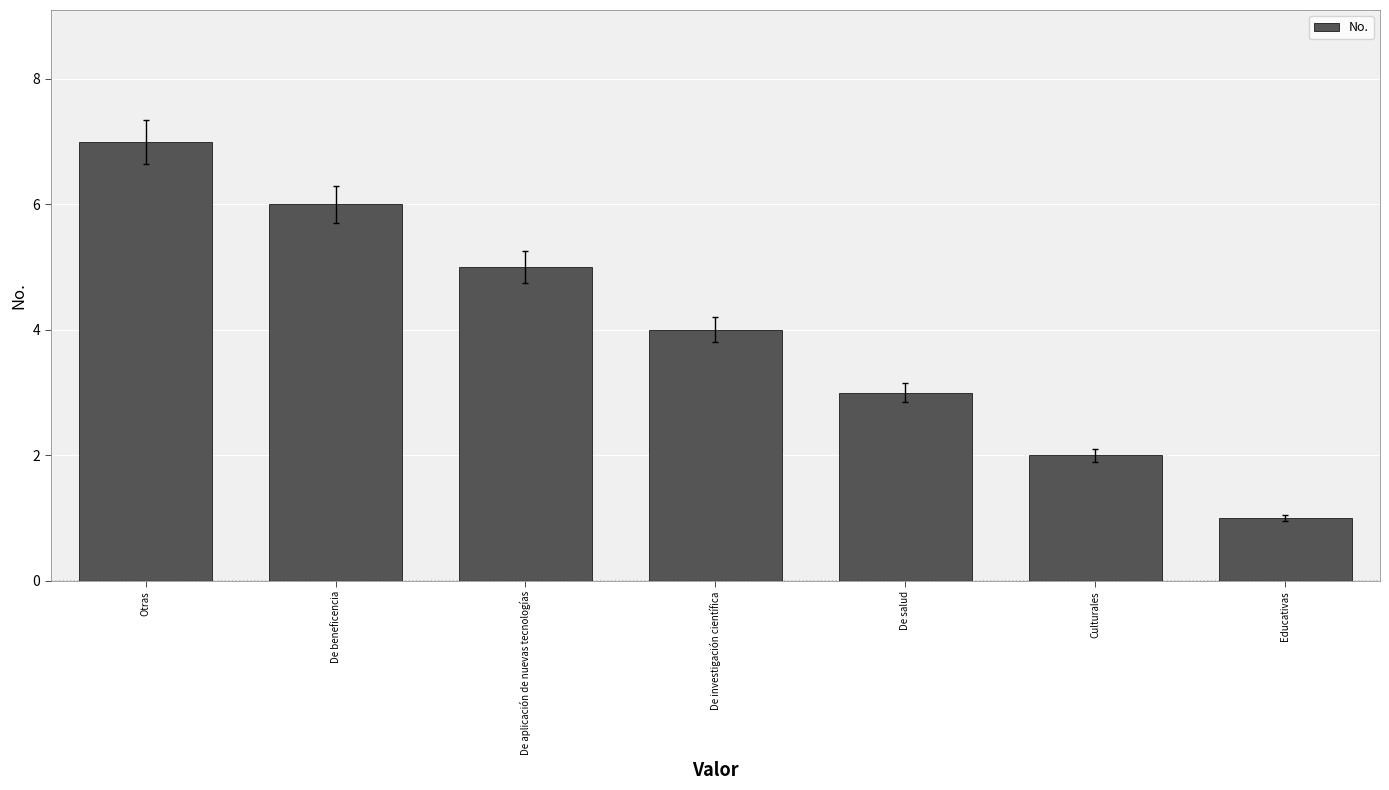

How many data points are less than 4?

3